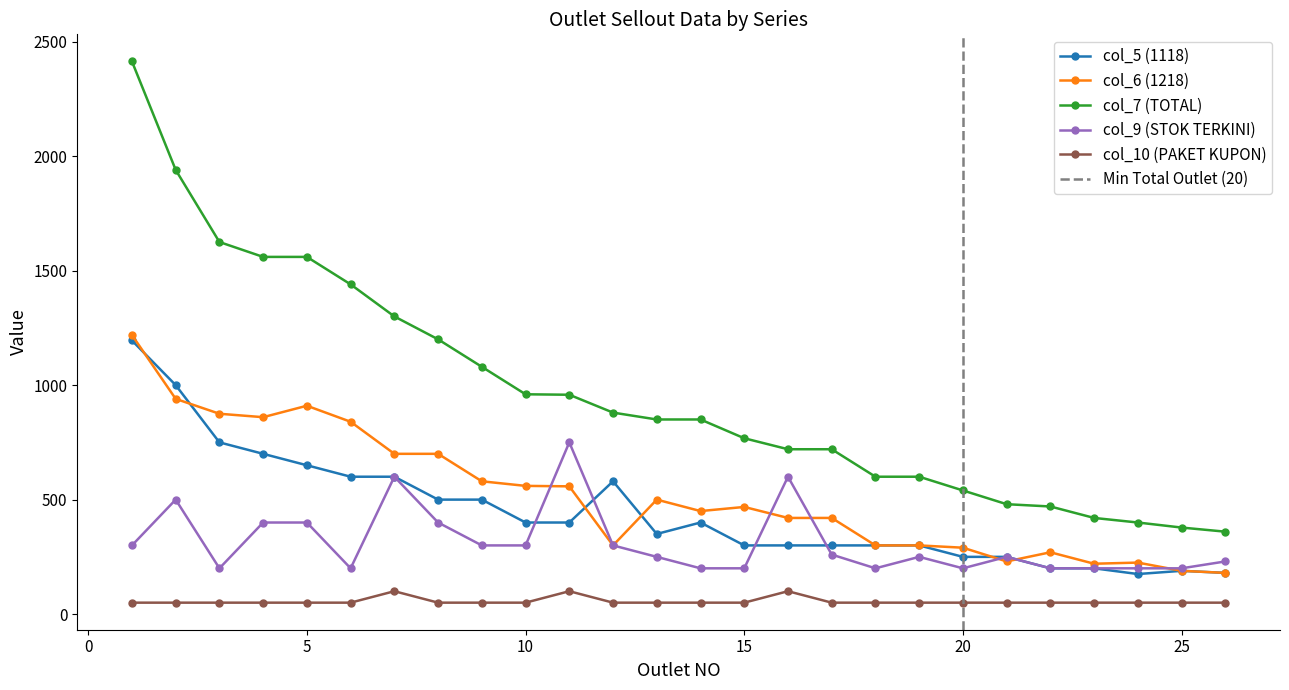

Count the number of data series in this chart.

5